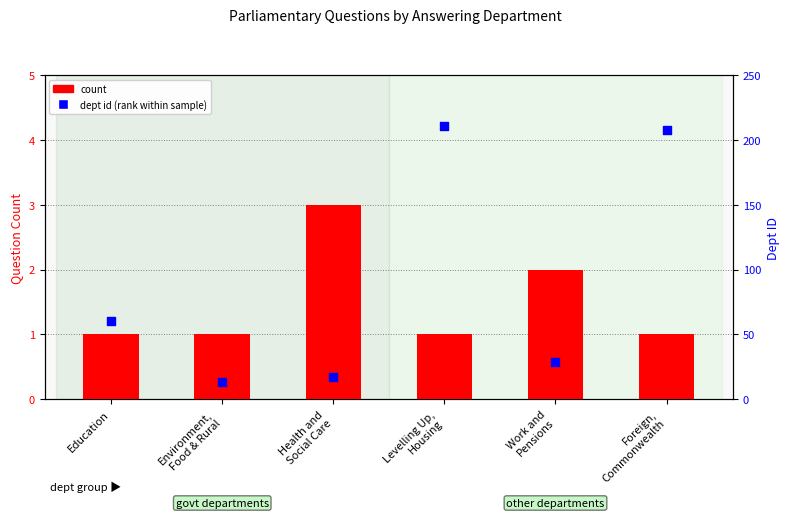

Which series has the widest spread of Y values?

dept id (percentile rank within sample)